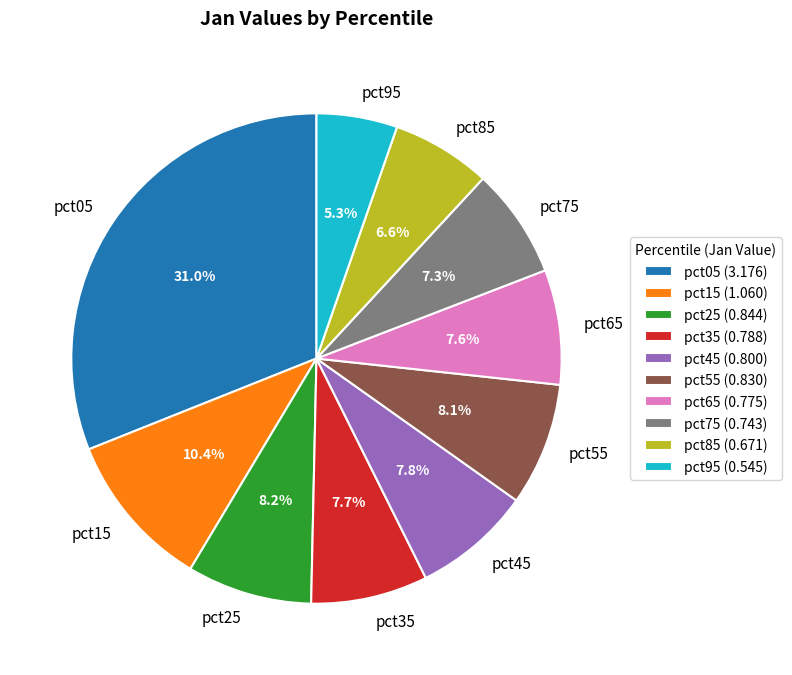

To the nearest percent, what portion does pct75 represent?

7%